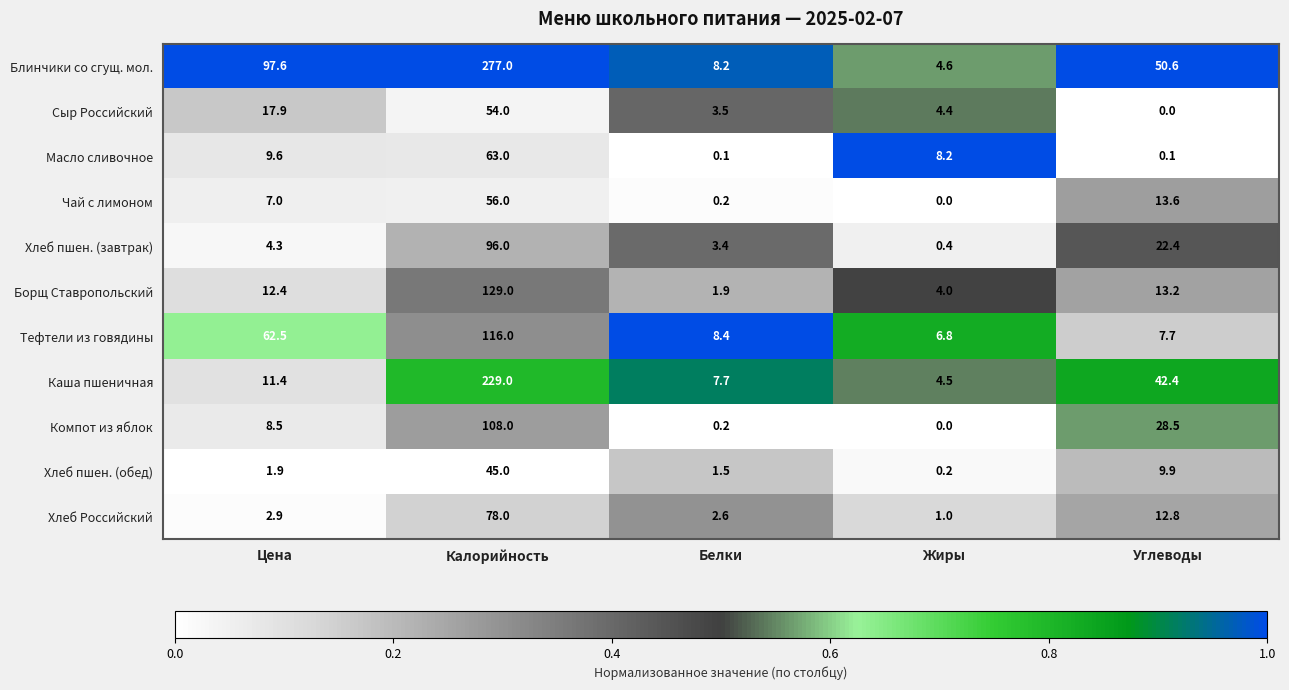

Which series has the widest spread of values?

Блинчики со сгущ. мол.